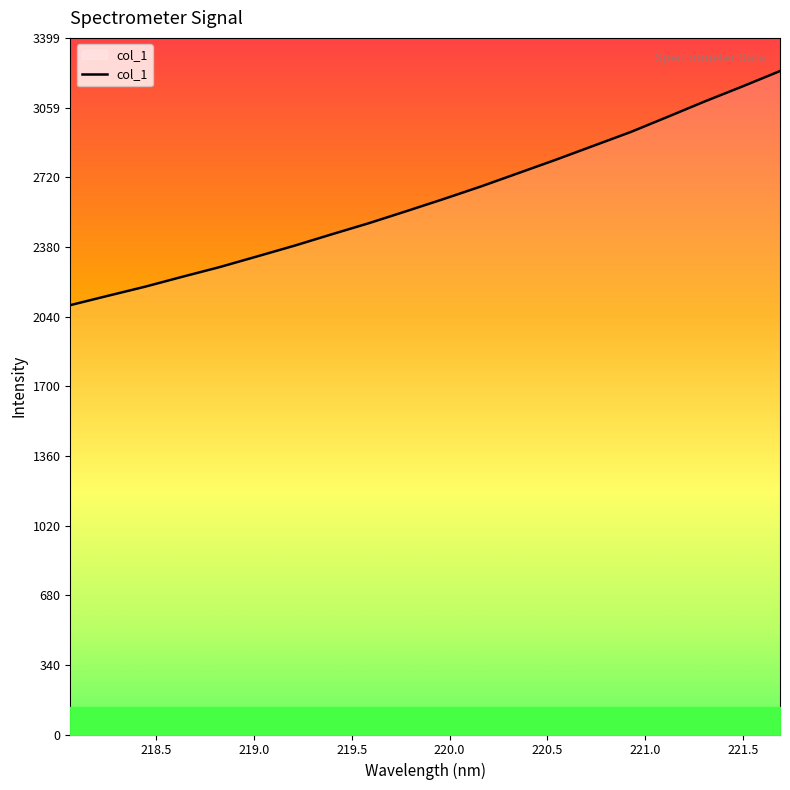

What is the difference between the maximum and minimum values?

1142.3